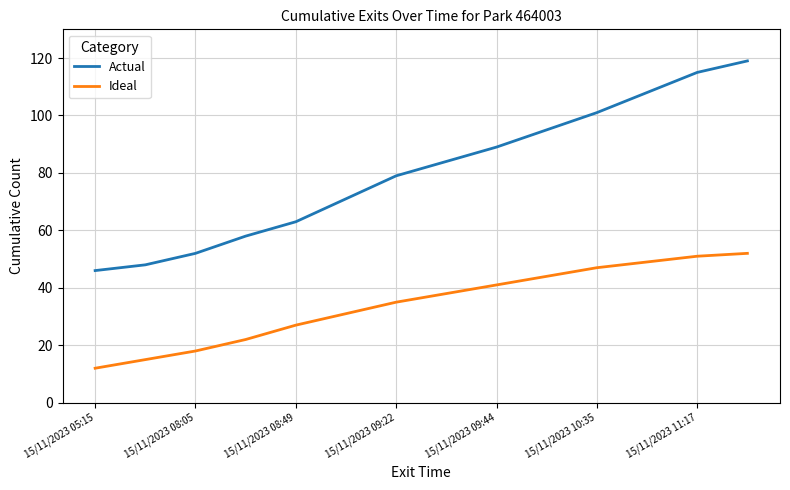

Reading left to right, transcribe all the data shown in this chart.

Actual: 46	48	52	58	63	71	79	84	89	95	101	108	115	119
Ideal: 12	15	18	22	27	31	35	38	41	44	47	49	51	52